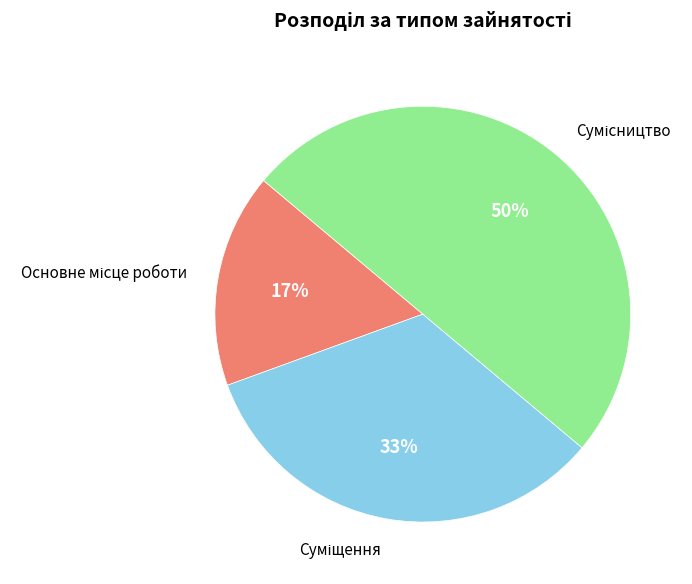

To the nearest percent, what is the difference between the largest and smallest slice percentages?

33%